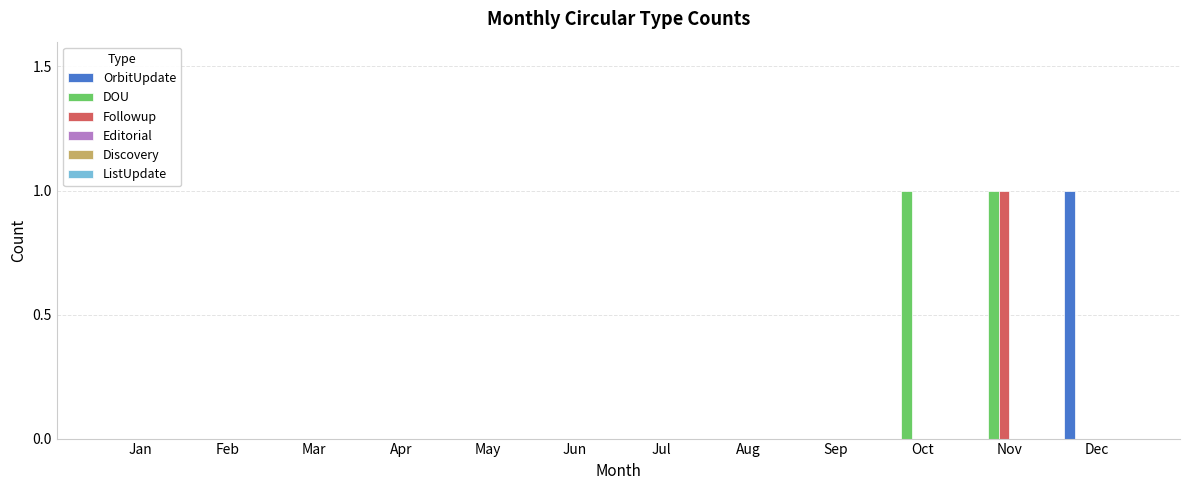

Are the bars grouped side by side (vs. stacked)?

Yes